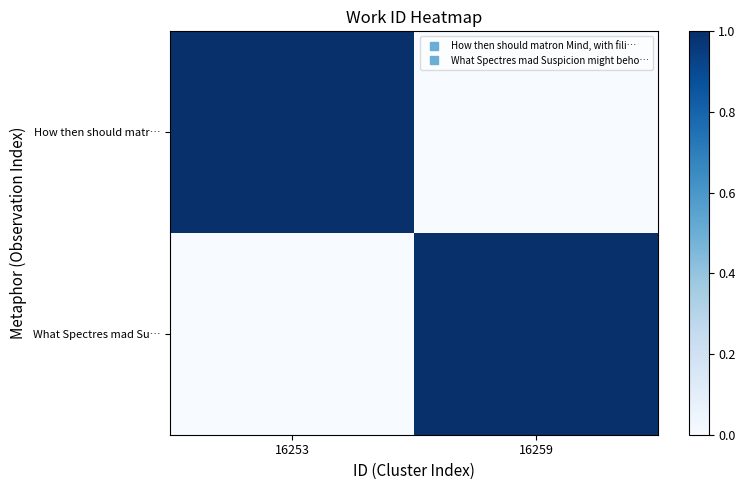

Reading right to left, extract all data points from this chart.

How then should matr…: 16259=0	16253=1
What Spectres mad Su…: 16259=1	16253=0